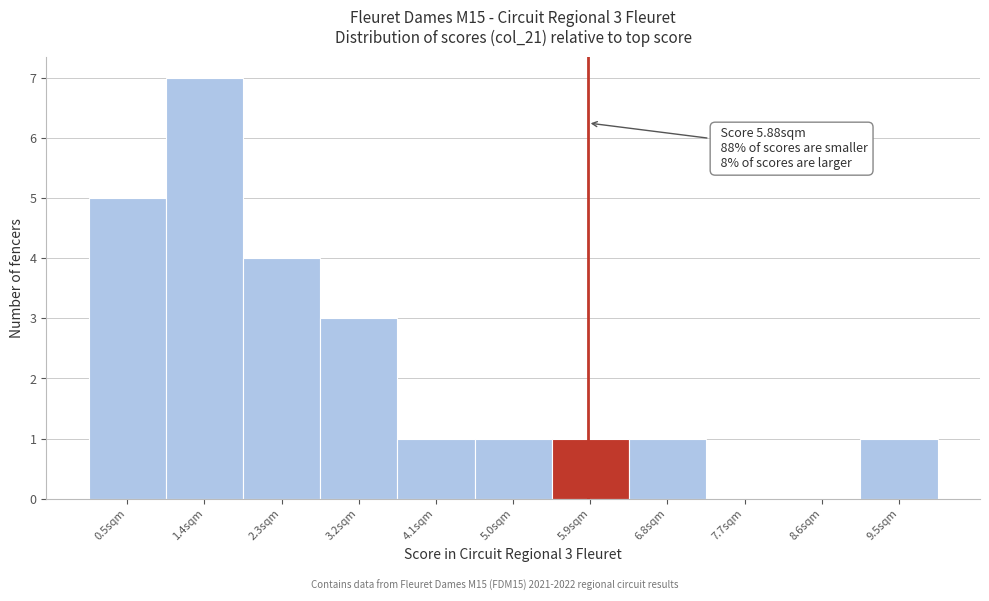

Over which range of the x-axis is the bar tallest?

0.9 to 1.8